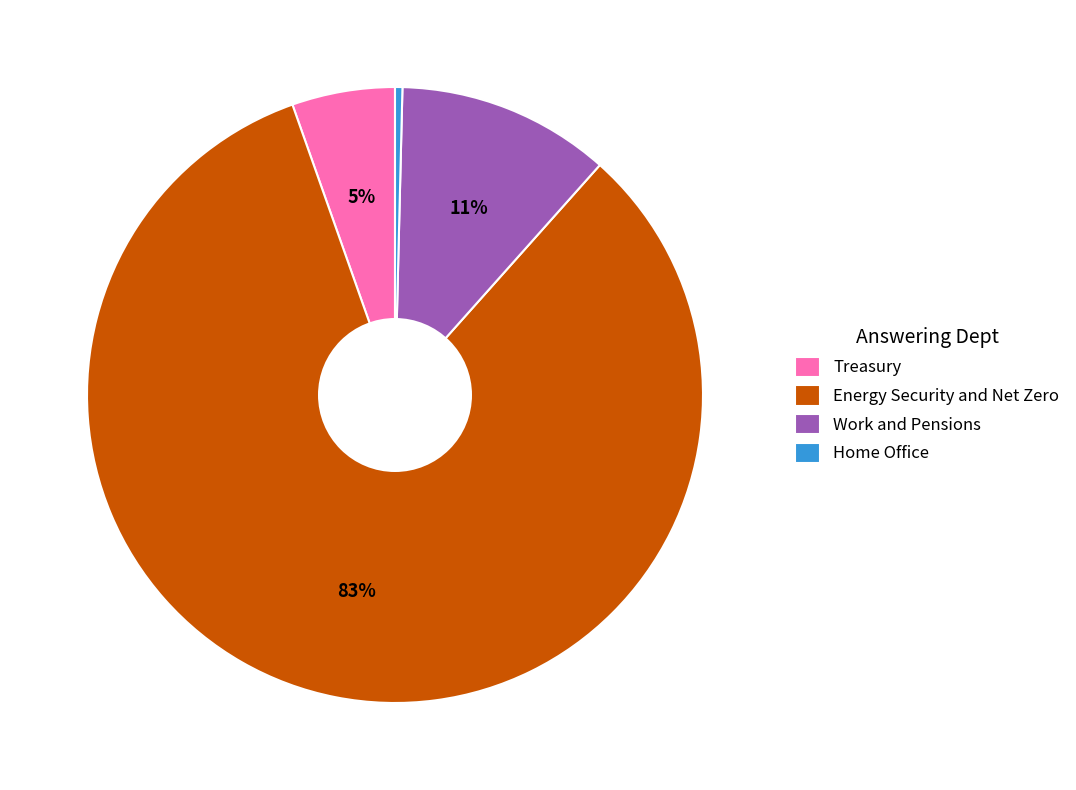

Combined, do Treasury and Energy Security and Net Zero account for over 50%?

Yes